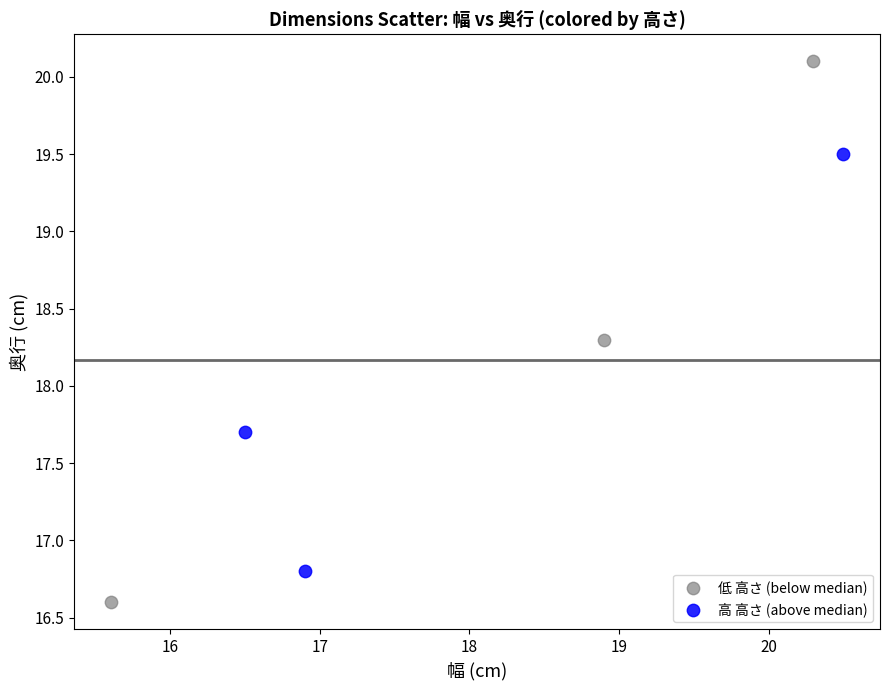

Which series contains the highest Y value?

低 高さ (below median)